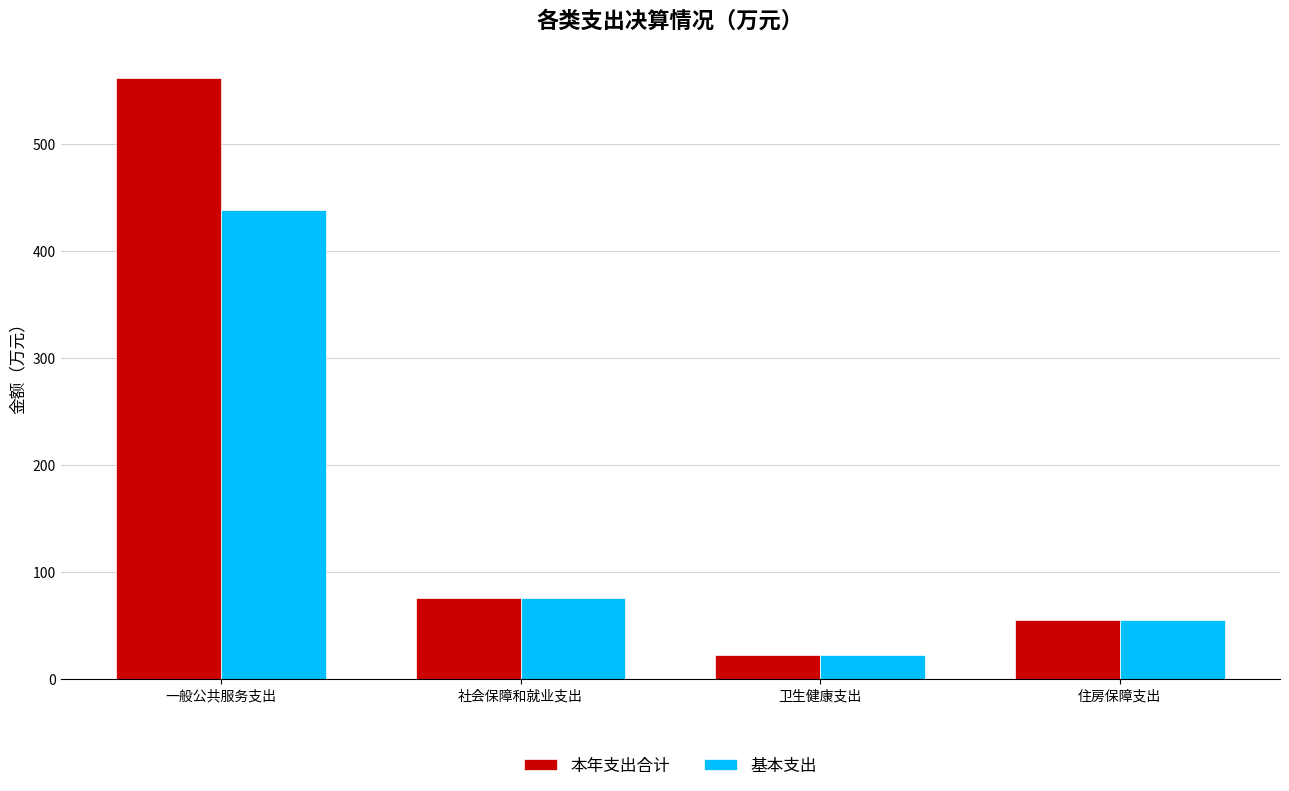

What is the value of the 基本支出 bar at the 2nd from the left?

75.7